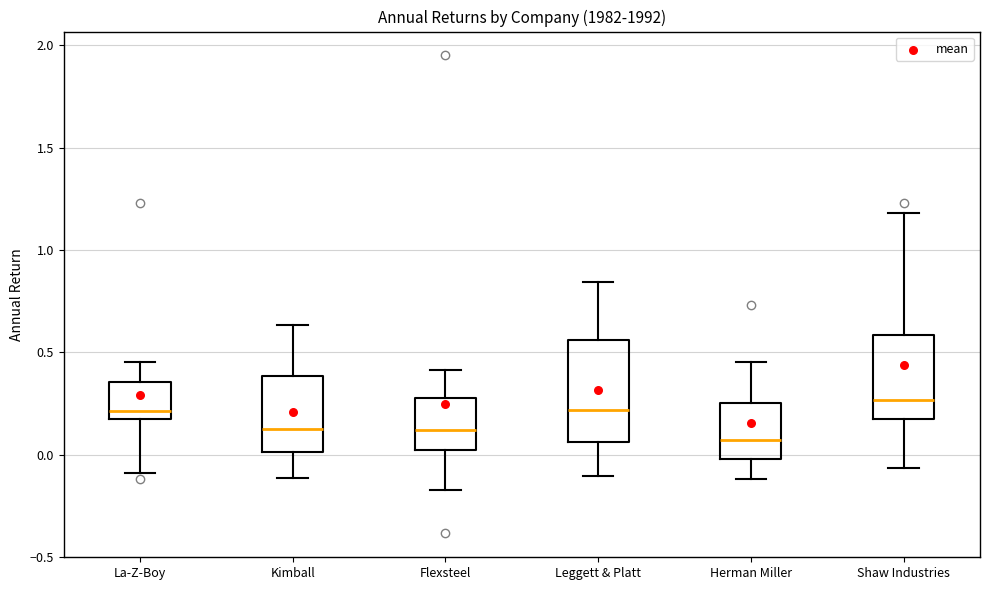

Which box is the tallest, from its lower edge to its upper edge?

Leggett & Platt